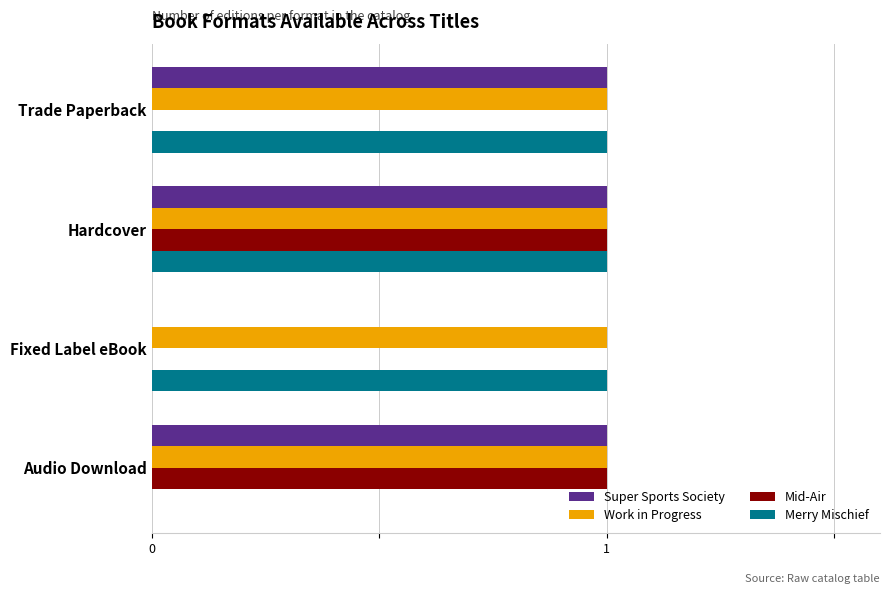

What is the total value across all series at Trade Paperback?

3